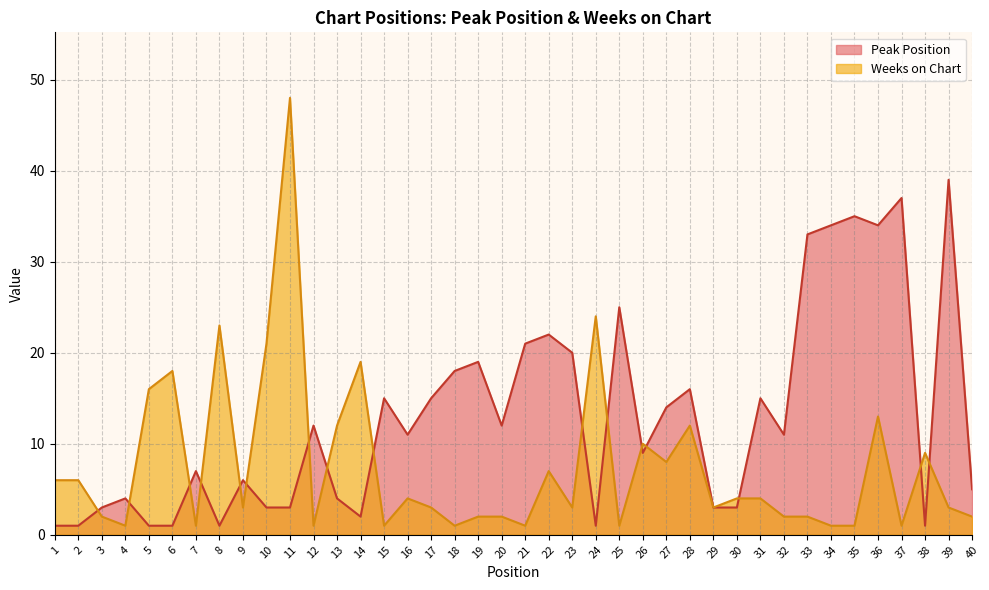

True or false: Weeks on Chart and Peak Position intersect in this chart.

True